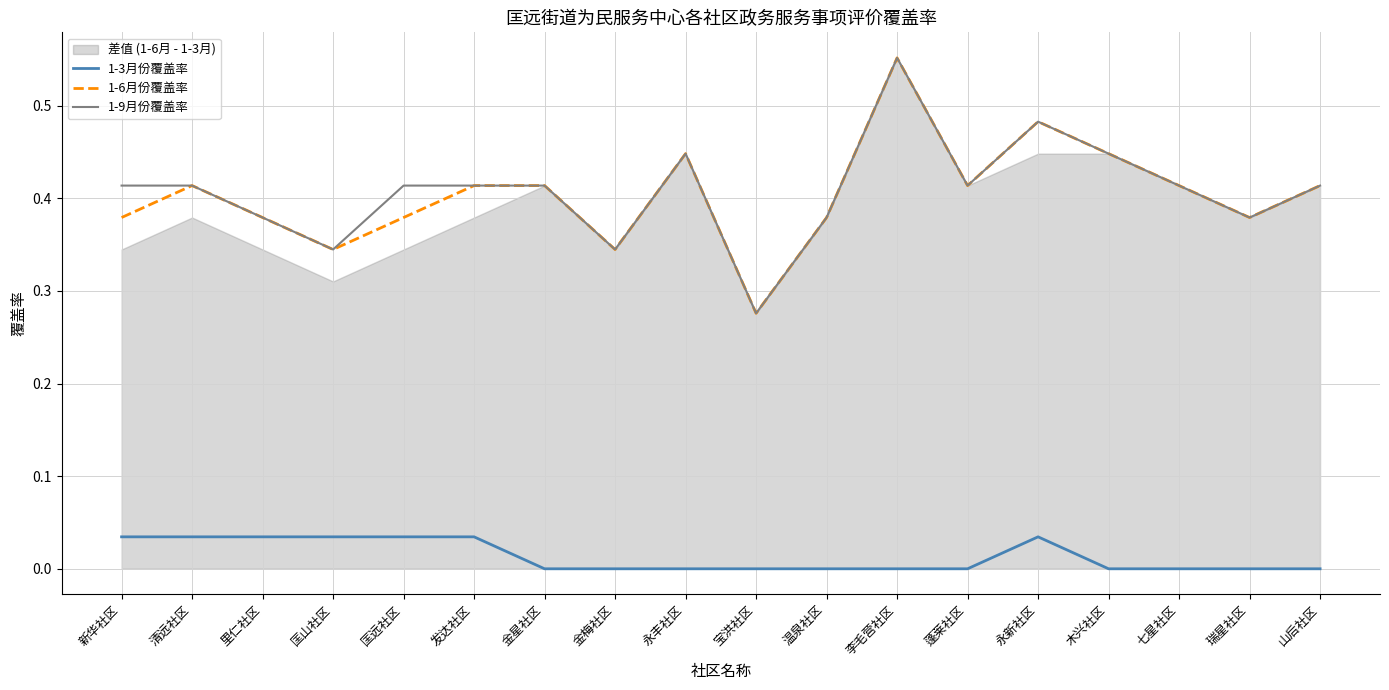

True or false: 1-6月份覆盖率 has a value of 0.3 at 匡山社区.

True